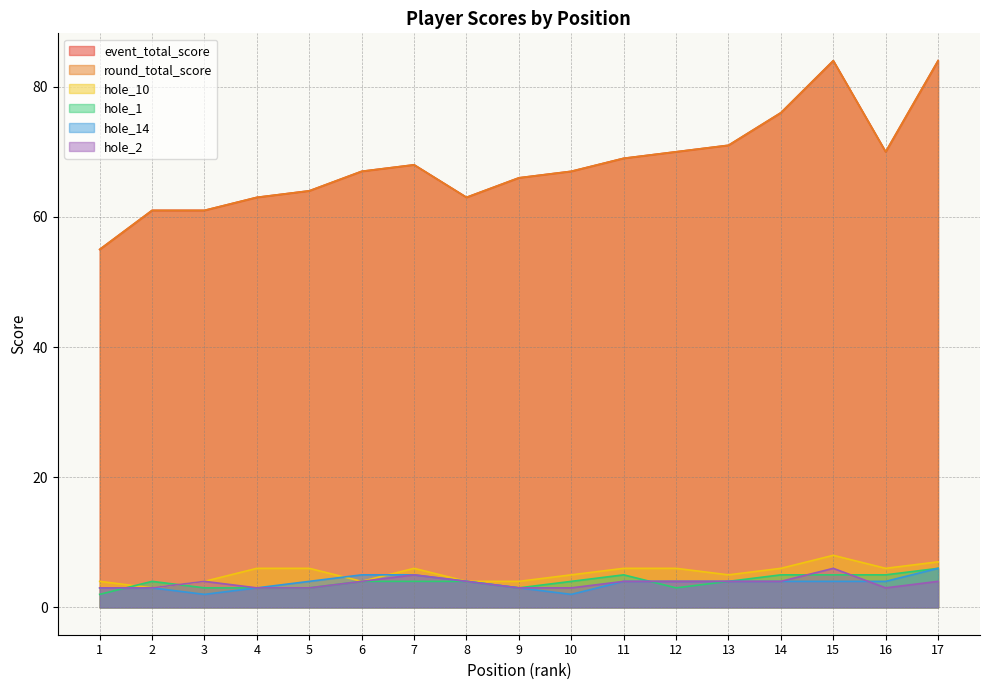

How many hole_14 values are between 3 and 4?

12